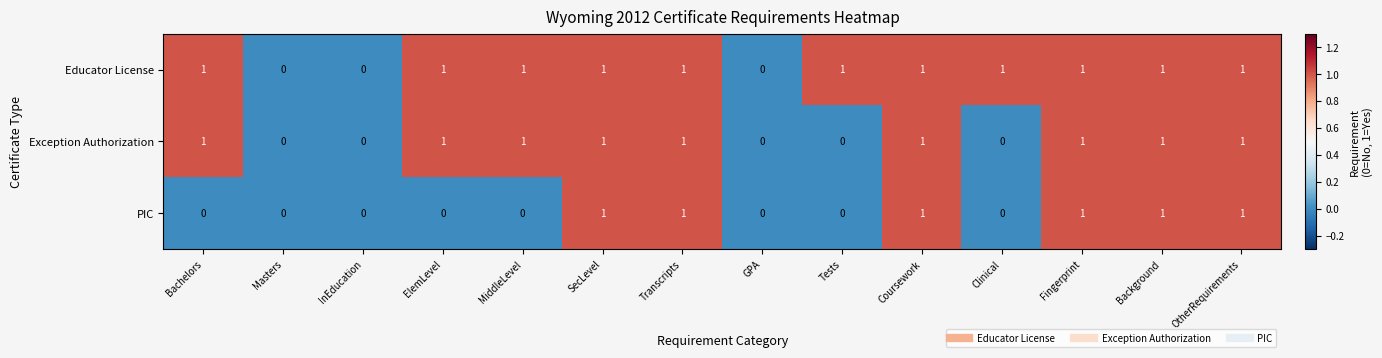

Which series has the largest total across all categories?

Educator License